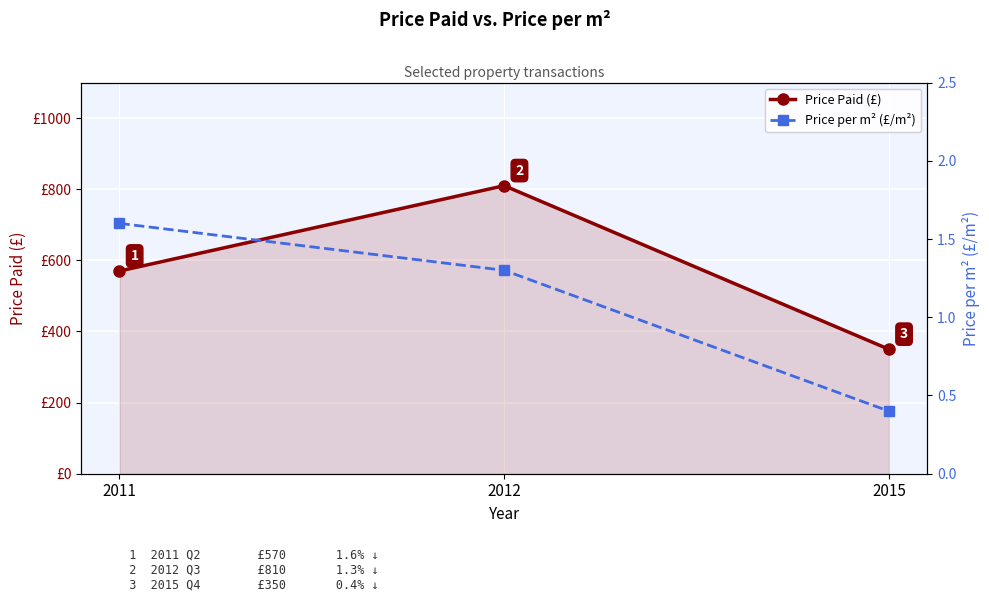

What is the total value across all series at 2011?

571.6